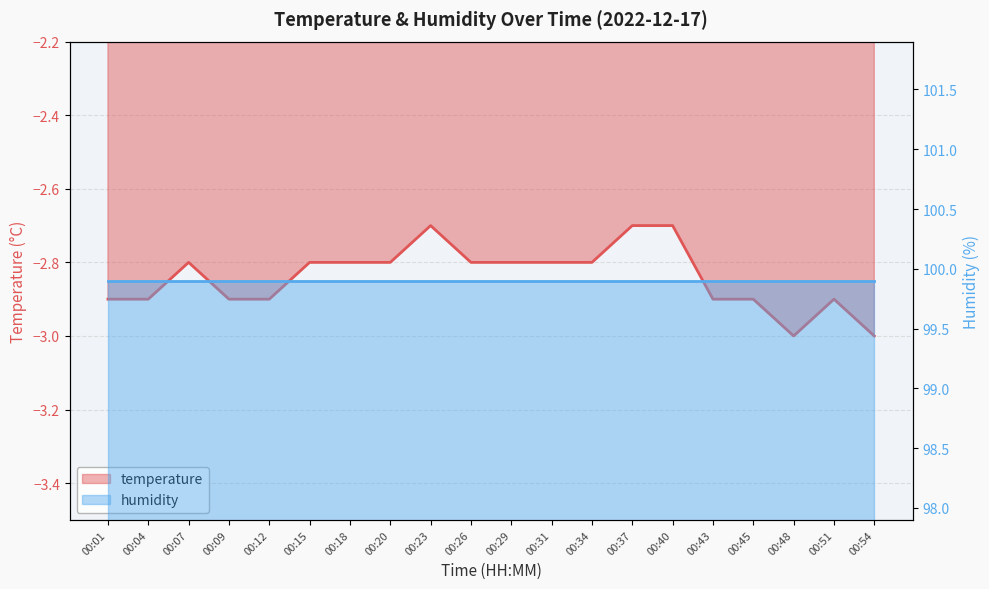

How many points are higher than both their immediate neighbors (excluding endpoints)?

3